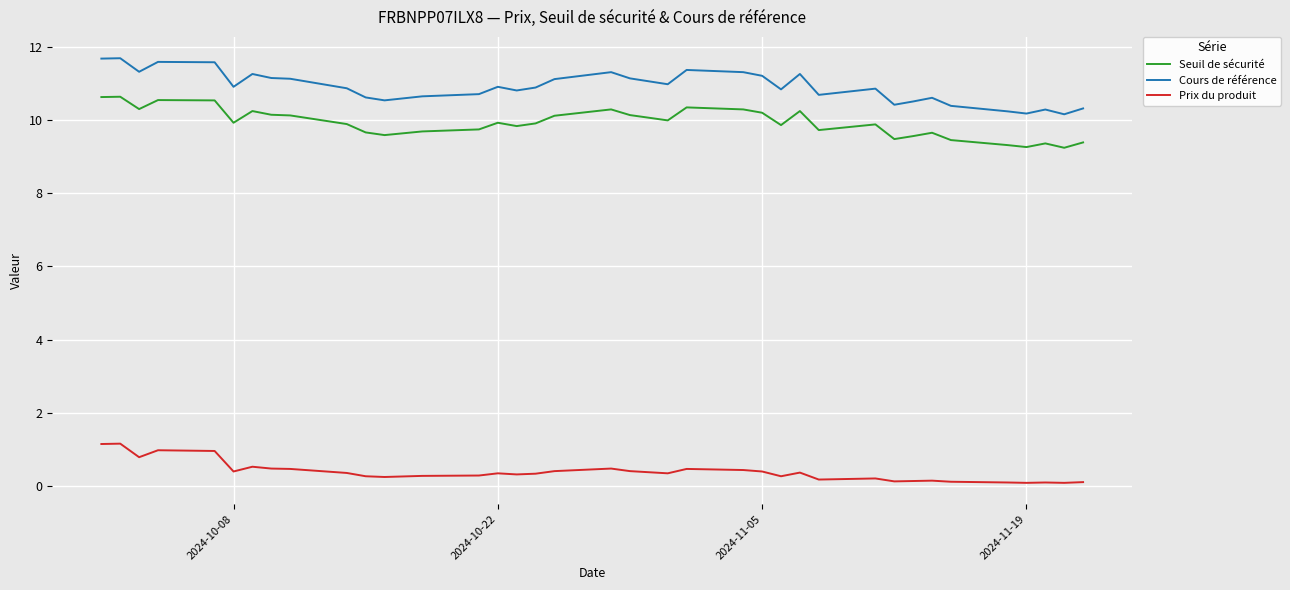

Rank the series by their maximum value, from lowest to highest.

Prix du produit, Seuil de sécurité, Cours de référence